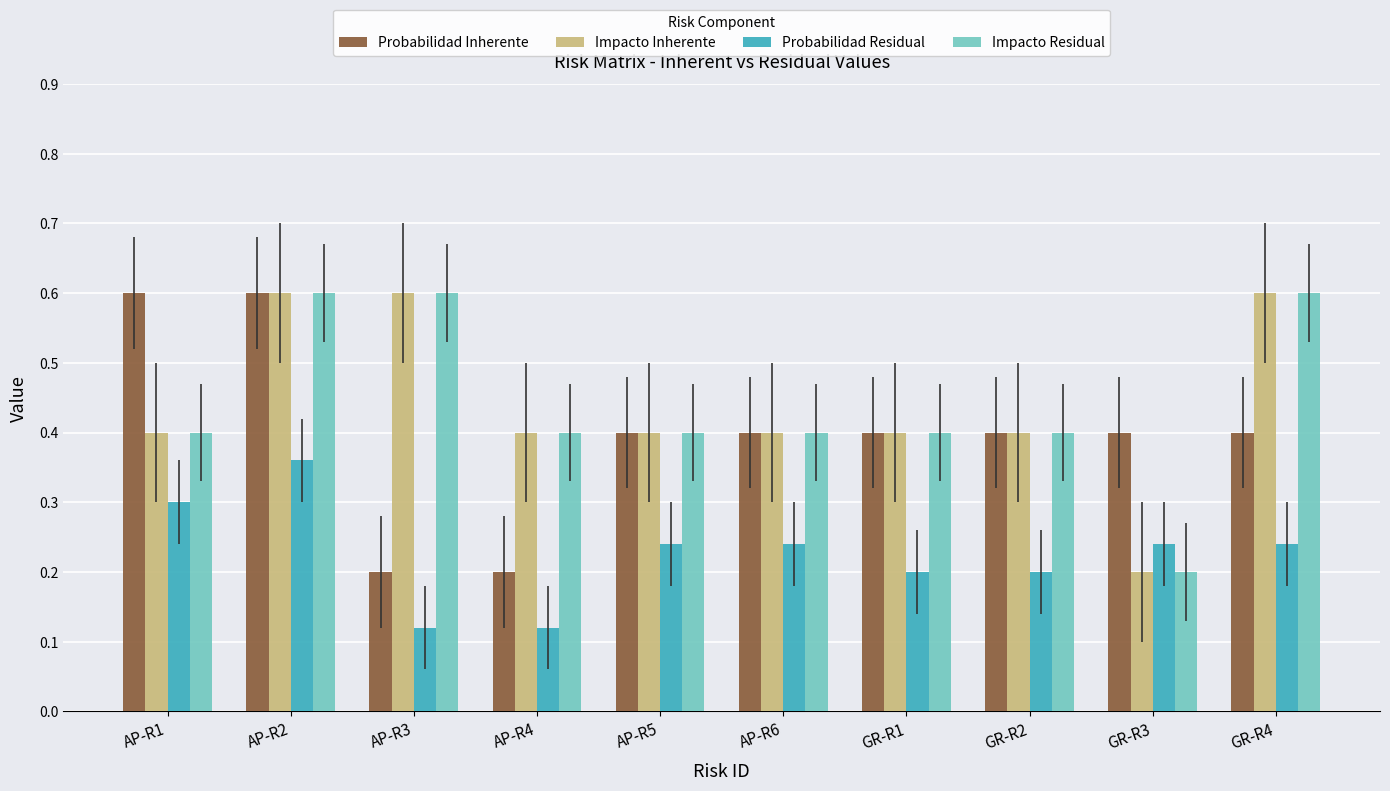

What is the maximum value for Probabilidad Inherente?

0.6